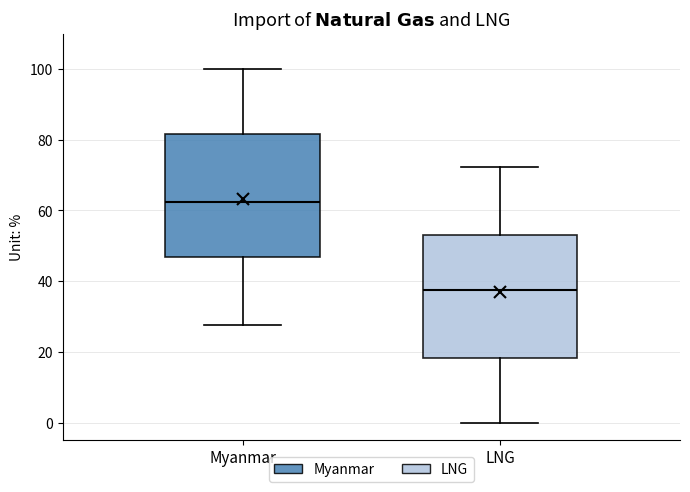

Where does the upper whisker of the box for LNG end on the y-axis? The values are not printed on the chart, so give them approximately, as read against the axis.

72